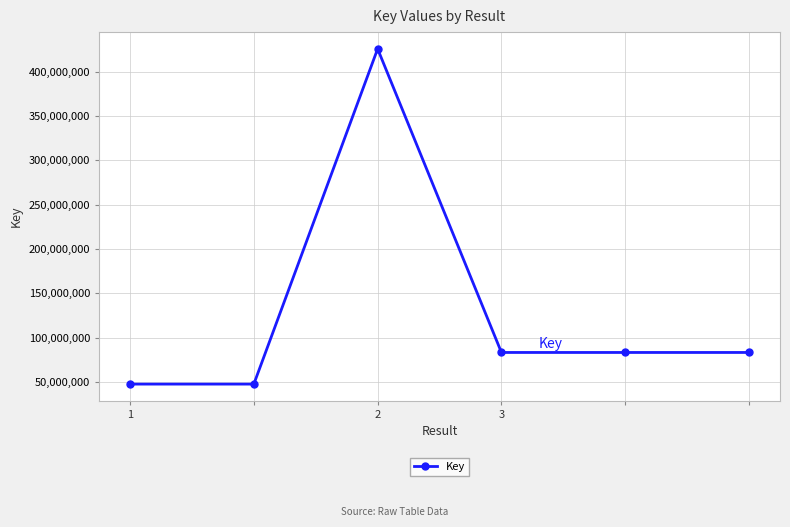

What is the sum of all values?

771226198